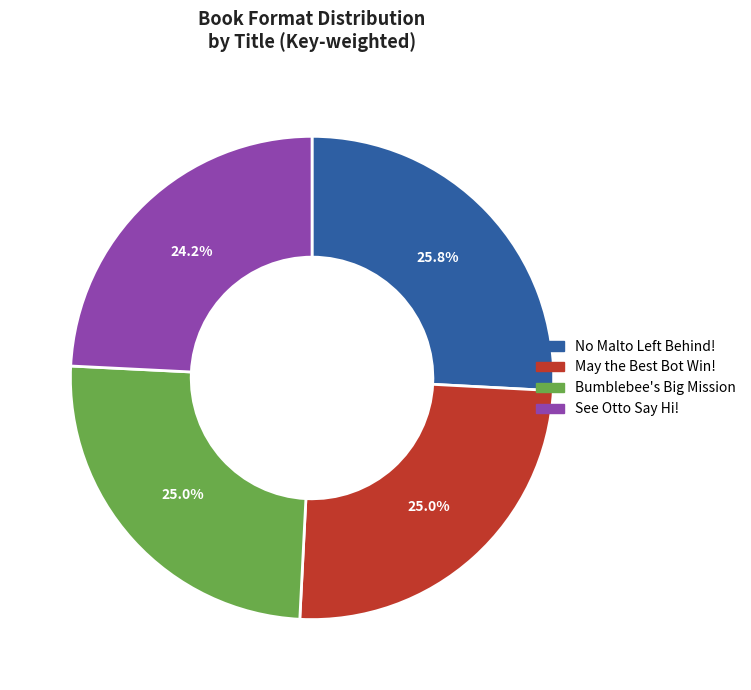

How many segments does this pie chart have?

4